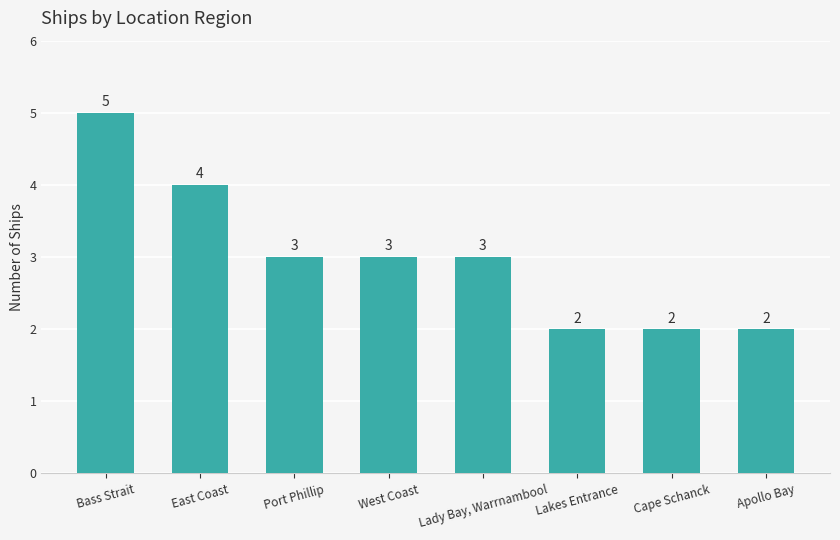

Where does the data first go above 3?

Bass Strait